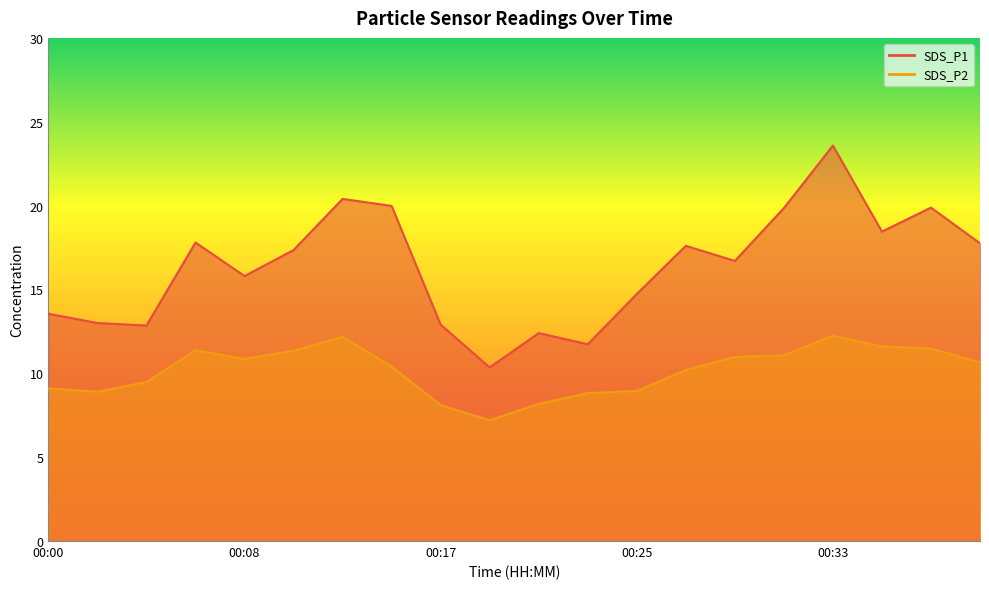

At which category is the sum across all series the highest?

00:33